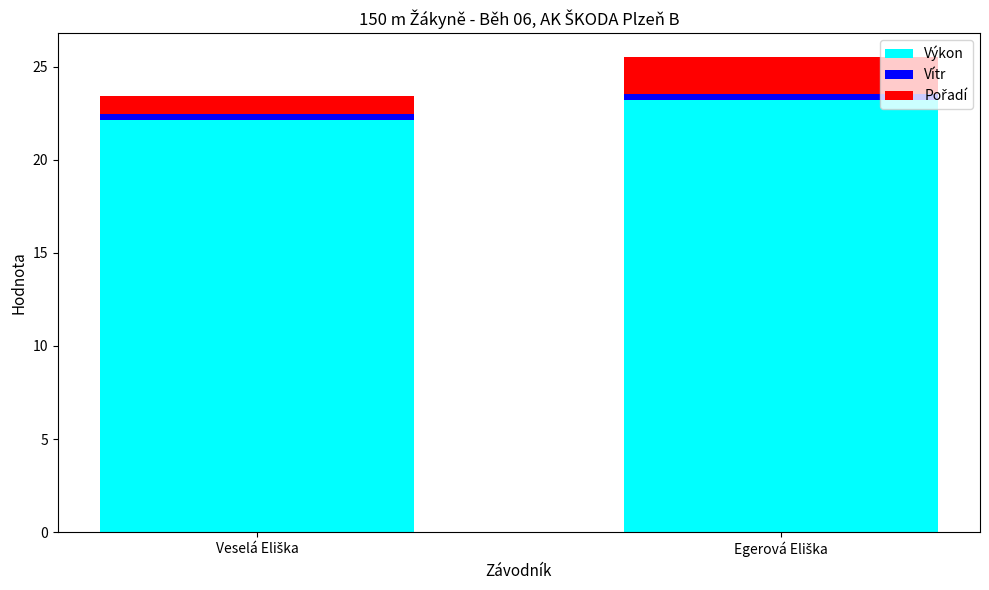

Reading left to right, transcribe the values for Výkon.

22.1	23.2